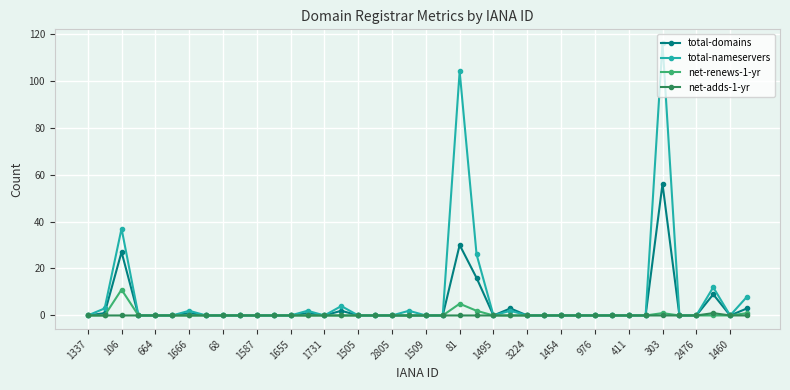

Rank the series by their maximum value, from highest to lowest.

total-nameservers, total-domains, net-renews-1-yr, net-adds-1-yr